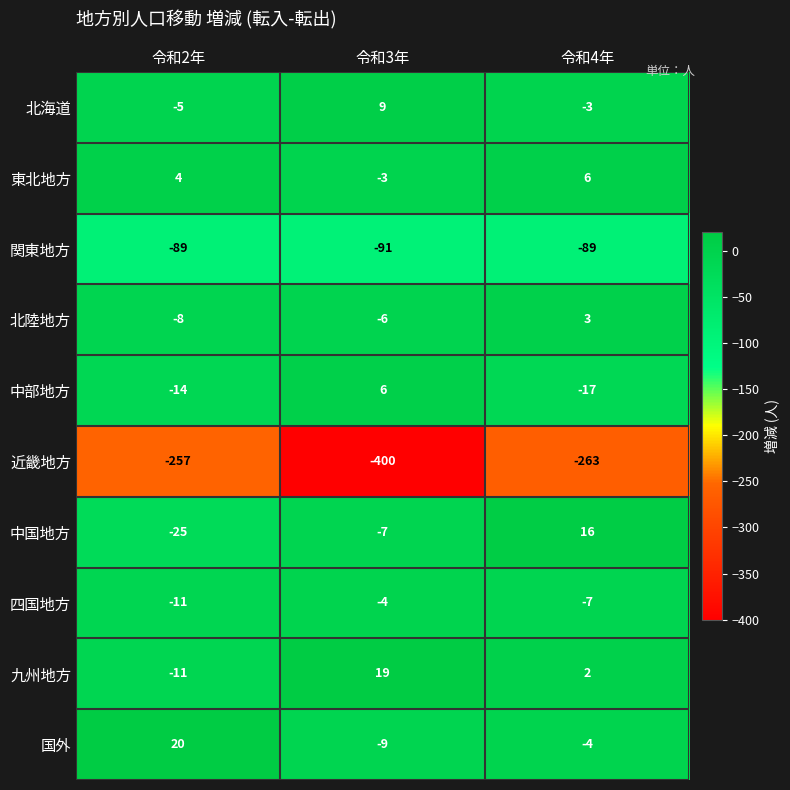

Rank the series at 令和3年 from lowest to highest value.

近畿地方, 関東地方, 国外, 中国地方, 北陸地方, 四国地方, 東北地方, 中部地方, 北海道, 九州地方